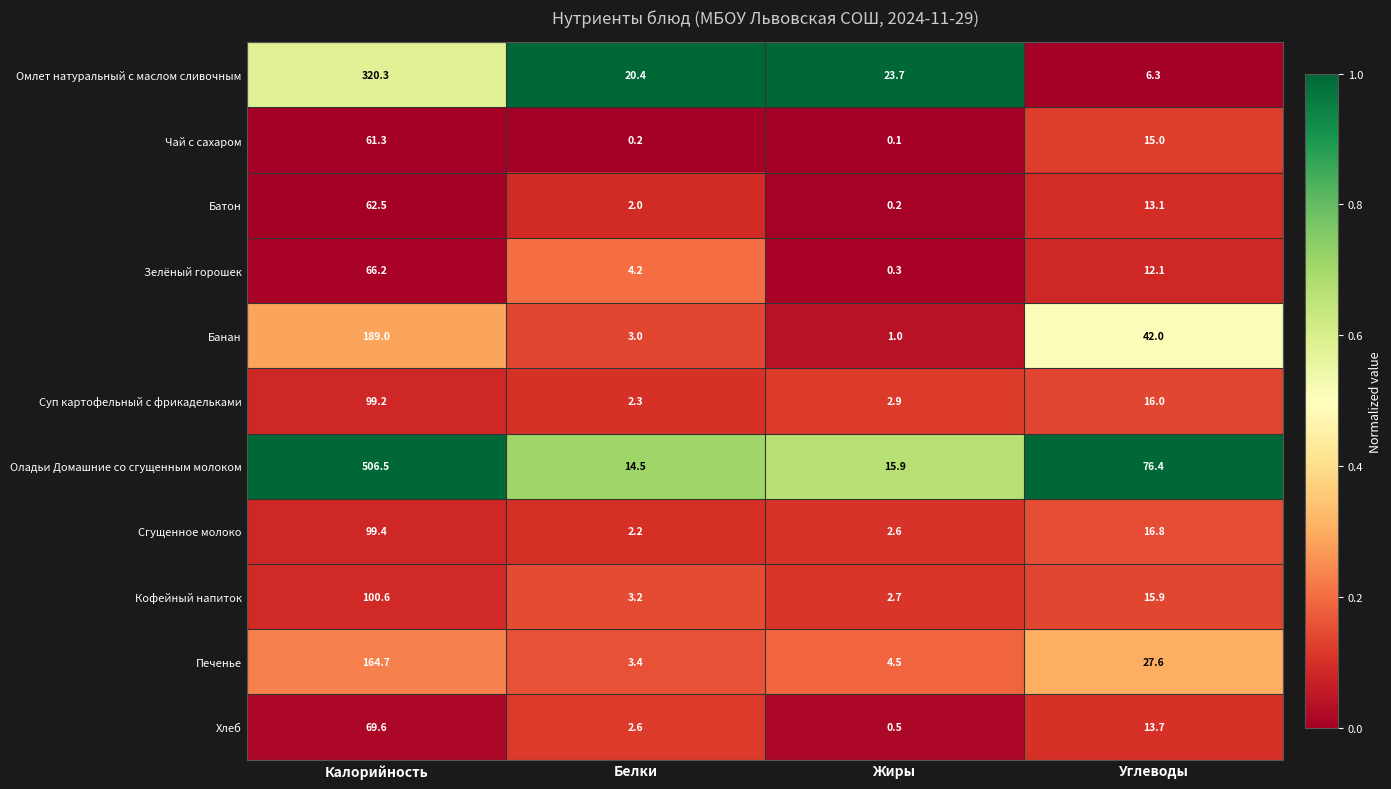

The Омлет натуральный с маслом сливочным series shows 20.4 at Белки. True or false?

True